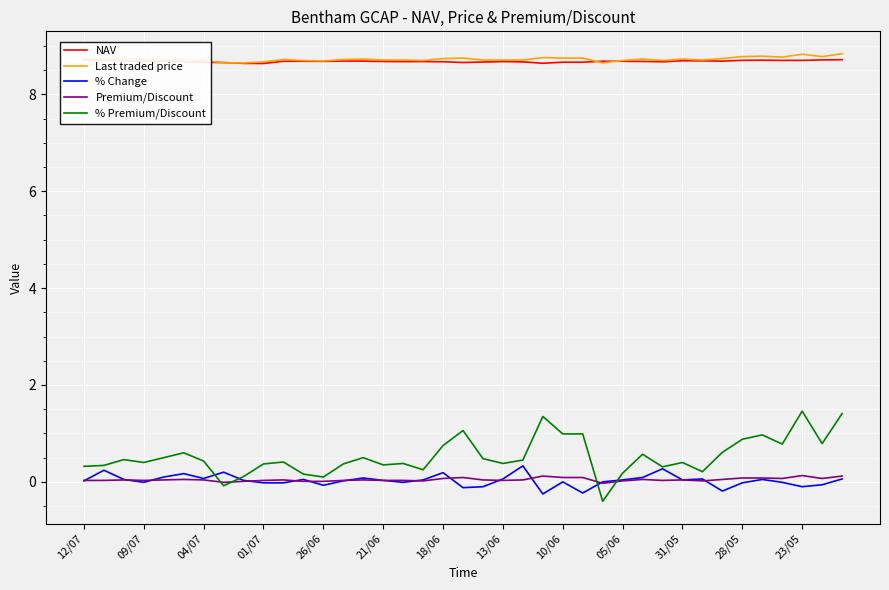

What is the greatest value displayed?

8.8